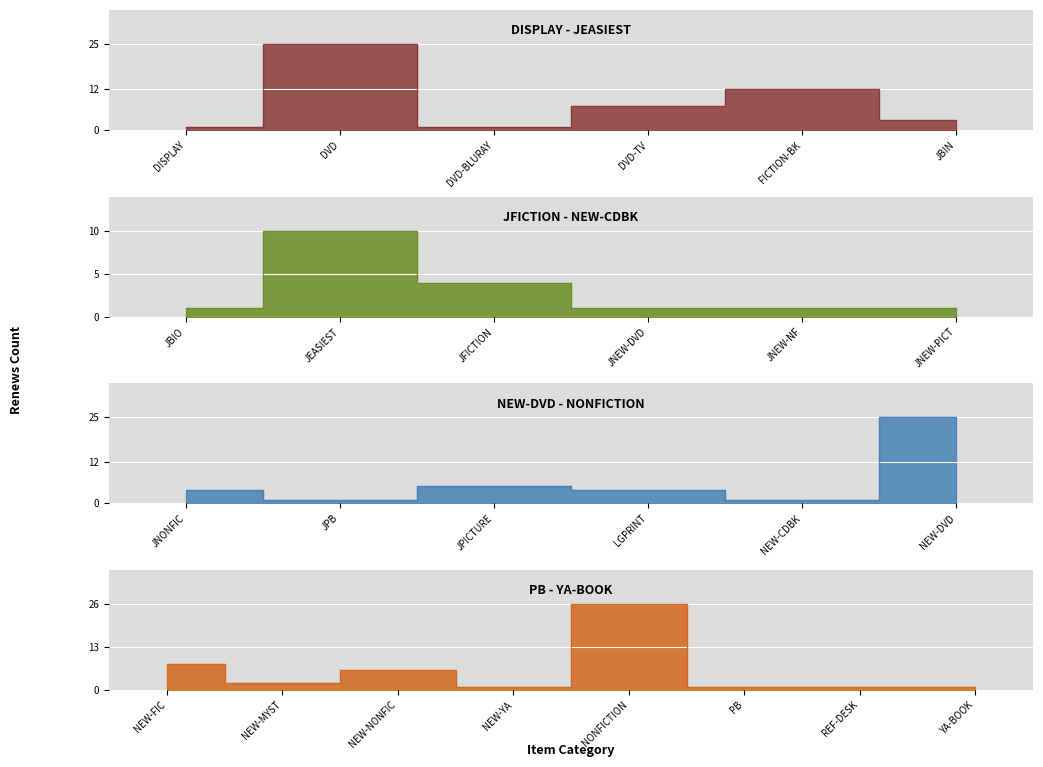

What is the change in value from NEW-DVD to NEW-NONFIC?

-19